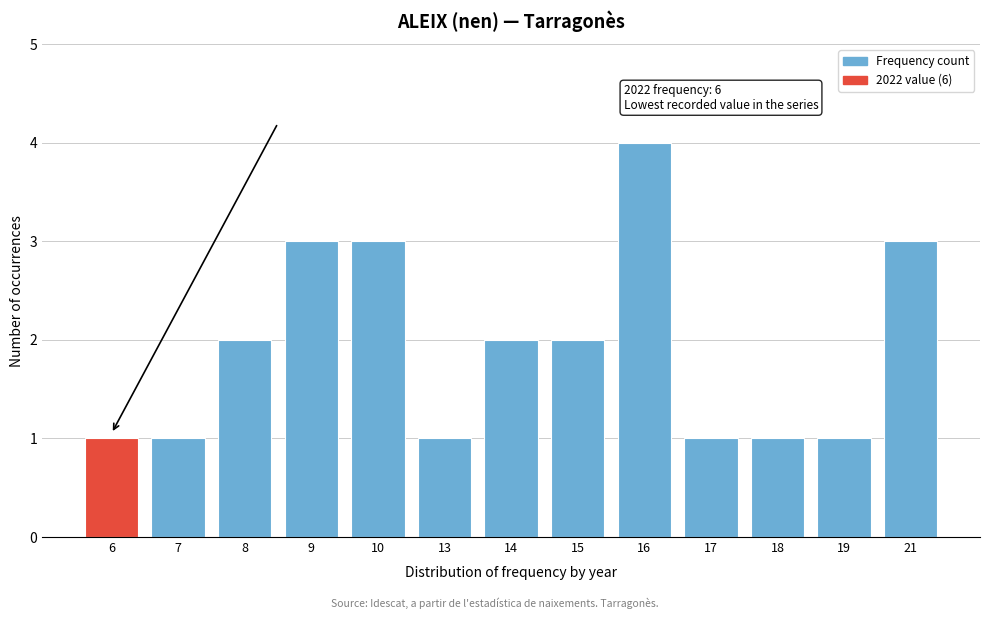

Reading left to right, what are all the values shown in this chart?

1	1	2	3	3	1	2	2	4	1	1	1	3